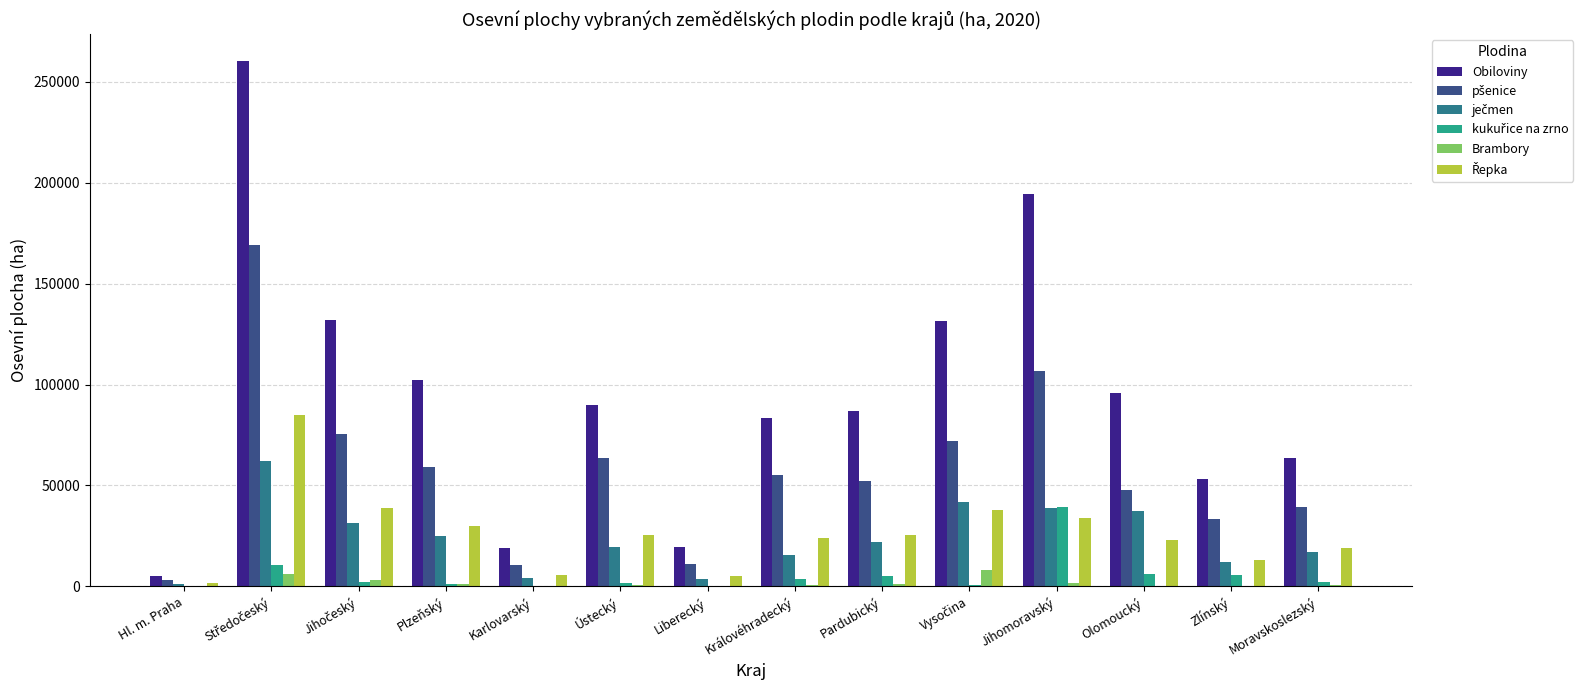

What is the sum of all Obiloviny values?

1336289.6